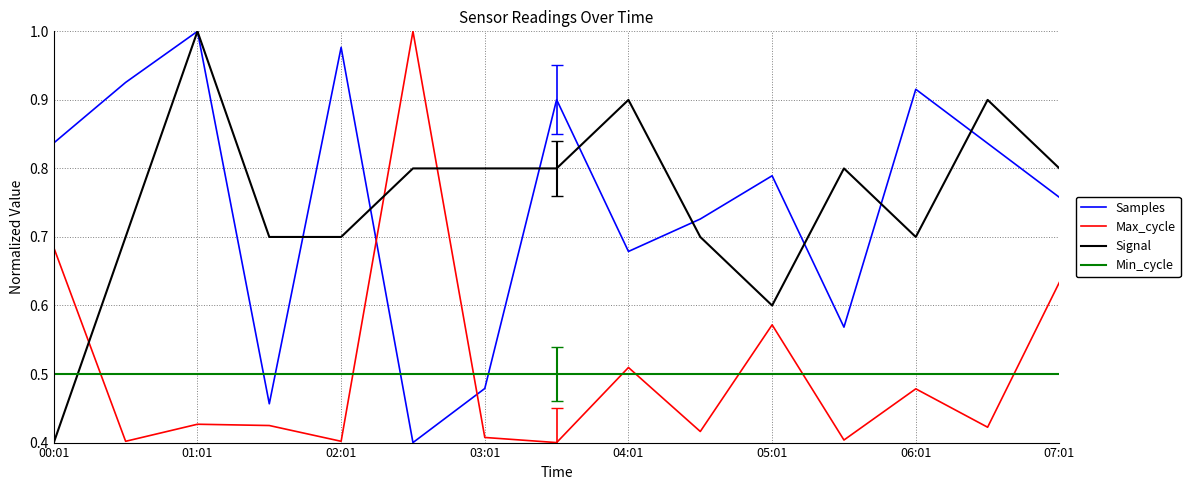

After their last crossing, which series has the higher values: Max_cycle or Min_cycle?

Max_cycle